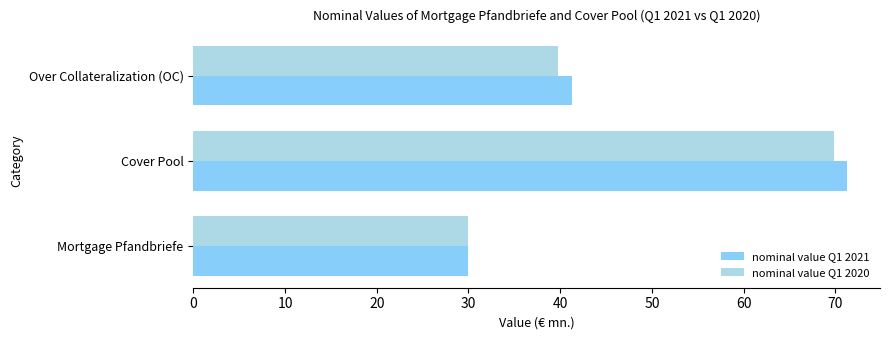

Rank the series by their average value, from lowest to highest.

nominal value Q1 2020, nominal value Q1 2021